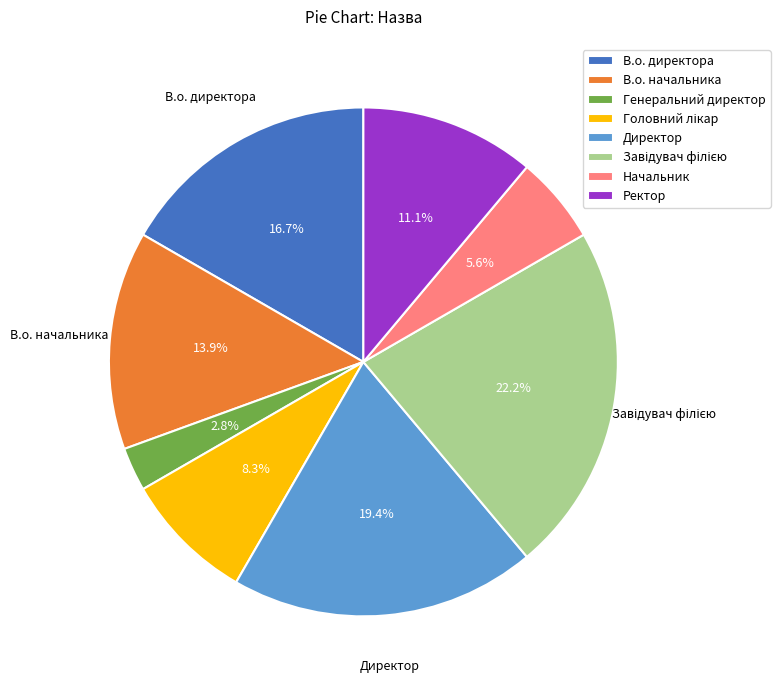

To the nearest percent, what is the difference between the largest and smallest slice percentages?

19%